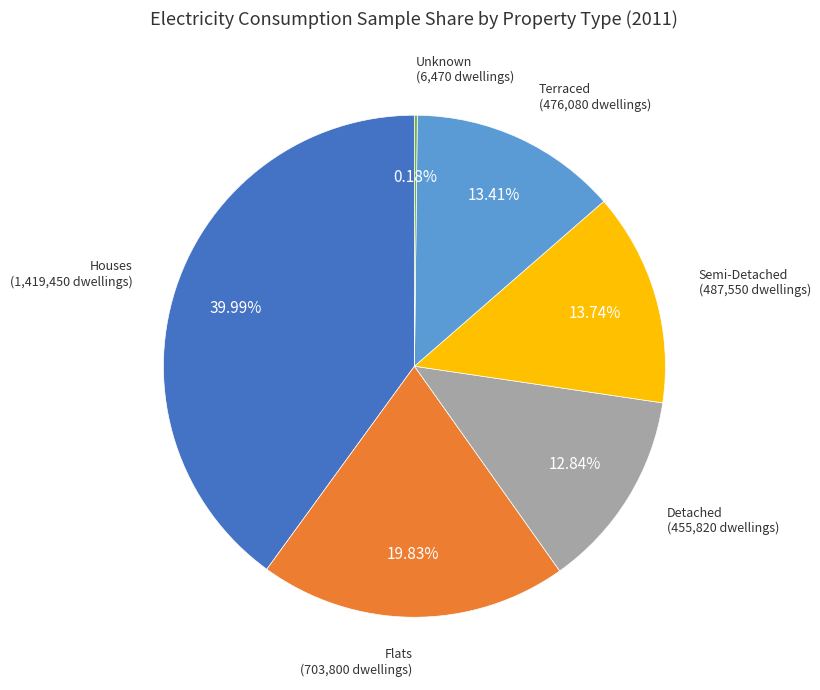

Which category has the biggest portion of the pie?

Houses